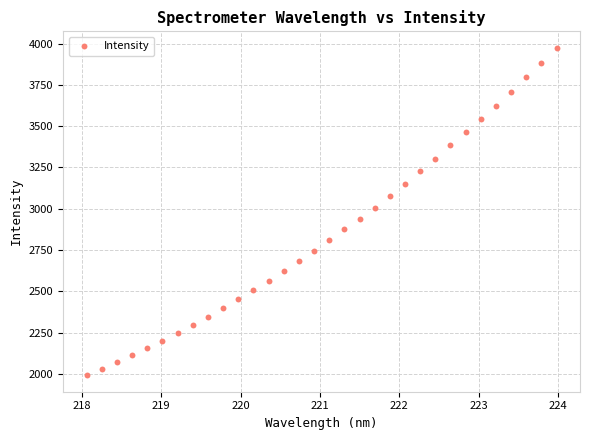

What is the range of Y values (max minus min)?

1984.3